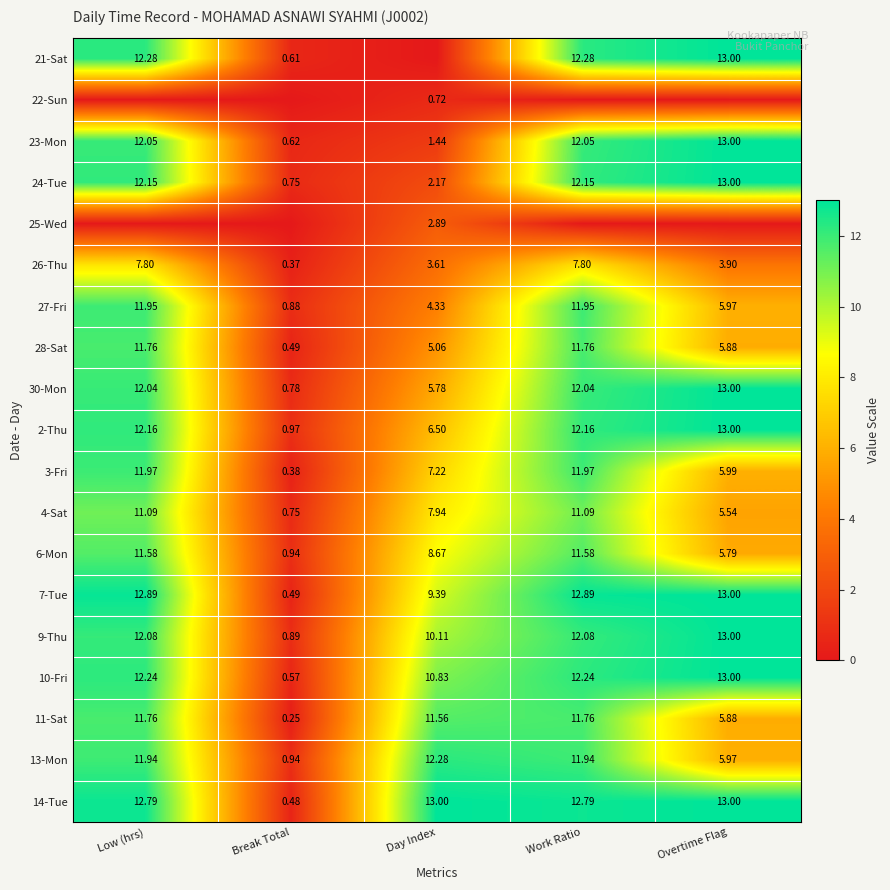

What is the spread (max minus min) of values at Break Total?

1.0